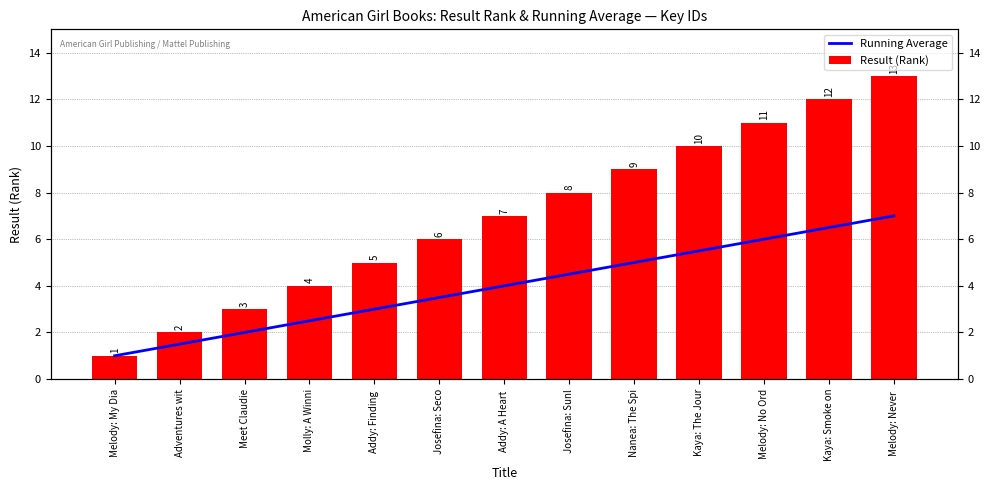

At how many categories does at least one series exceed 9?

4